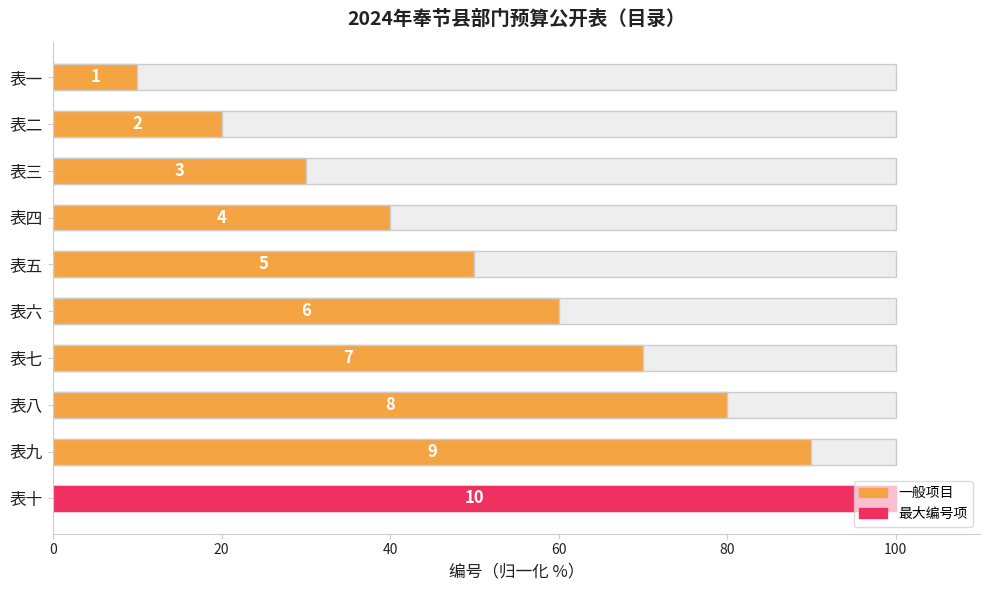

Is it true that the value at 表八 is 52?

False